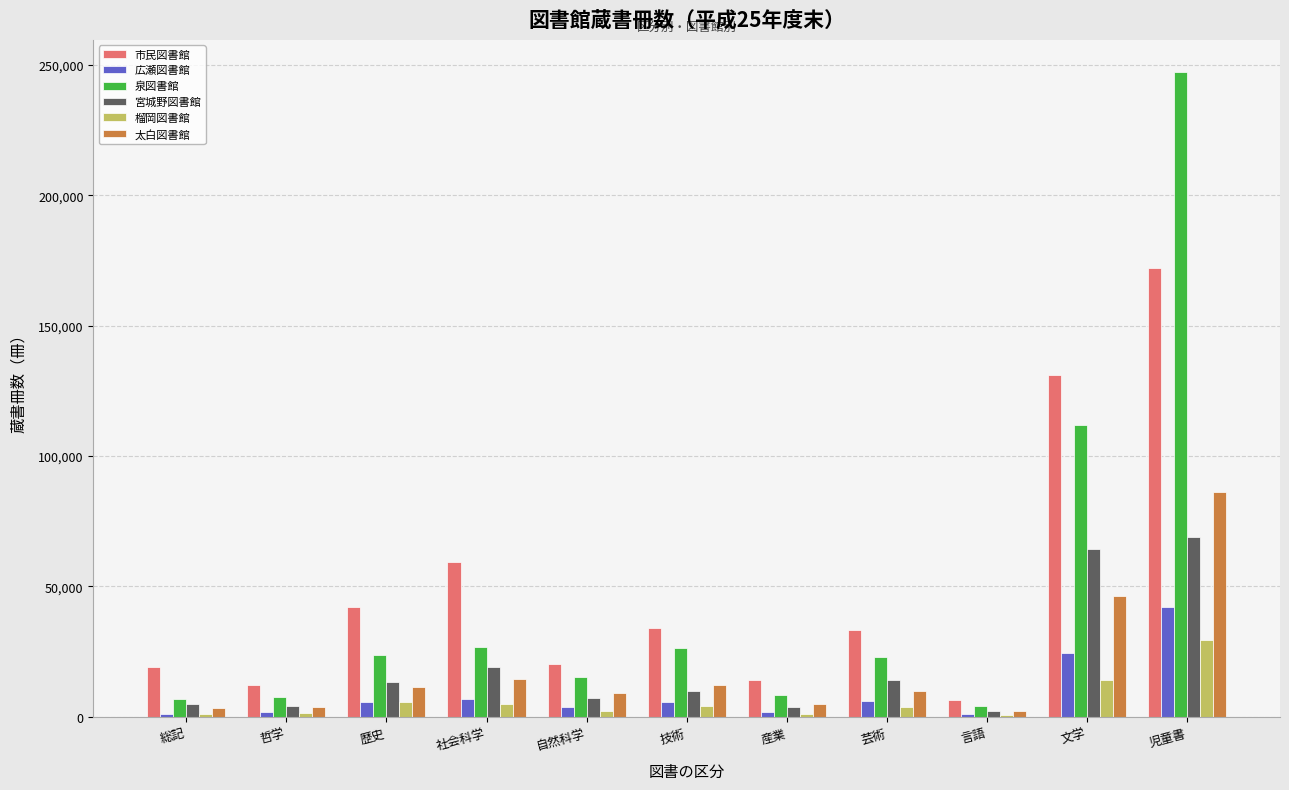

What is the average value of the 榴岡図書館 series?

6158